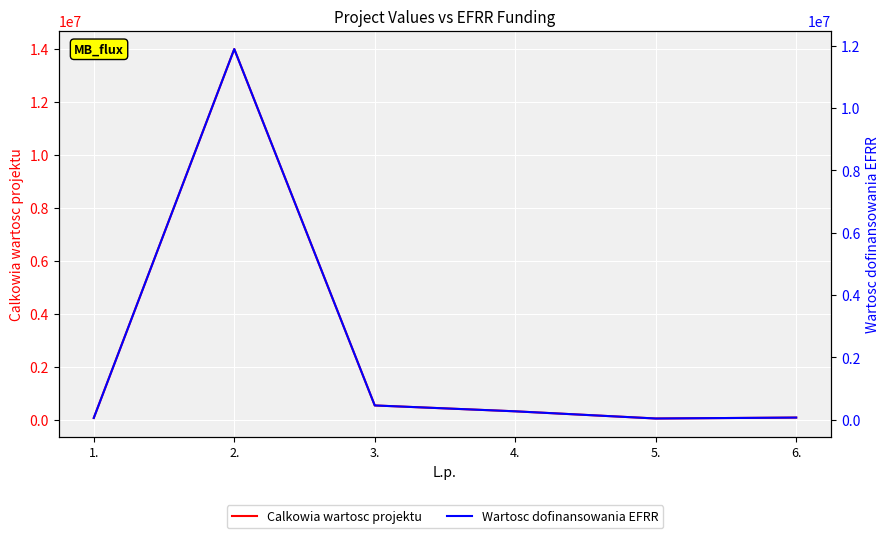

How many interior local valleys does the Calkowia wartosc projektu series have?

1